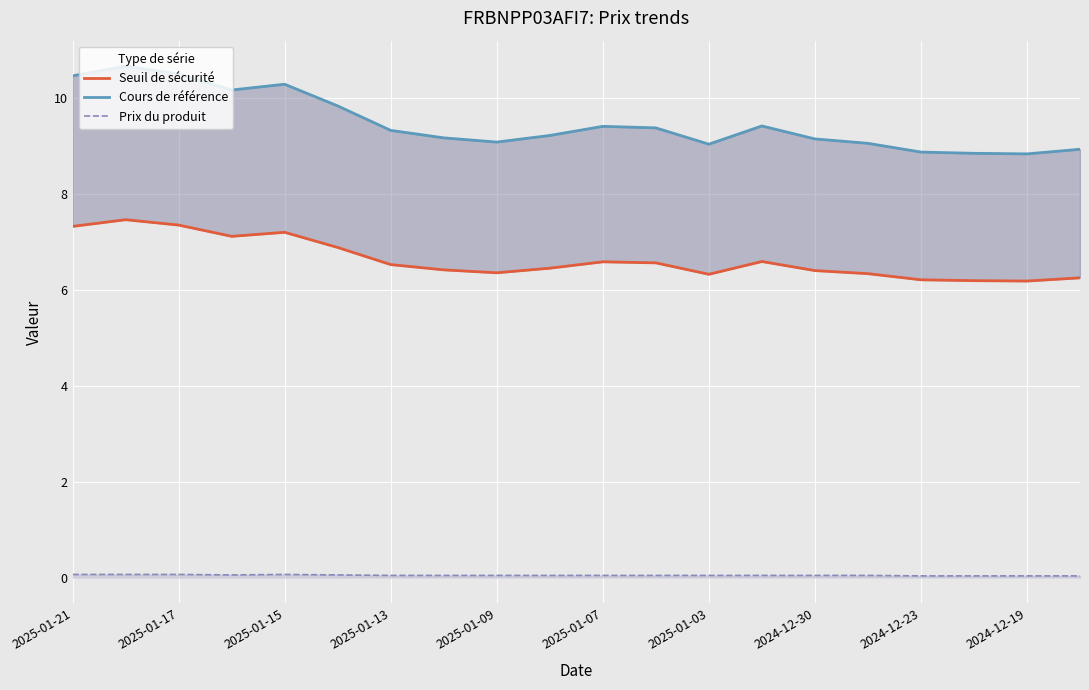

What is the maximum value for Seuil de sécurité?

7.5